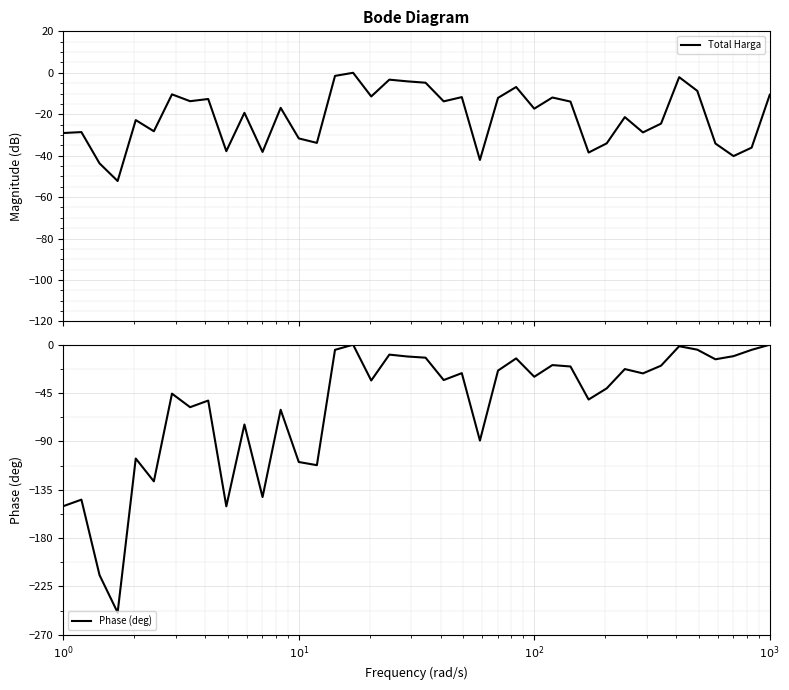

Reading right to left, list all the values displayed in this chart.

Total Harga: -10.6	-36.1	-40.2	-34.1	-8.7	-2.1	-24.5	-28.8	-21.4	-34.0	-38.5	-13.9	-11.9	-17.3	-6.9	-12.1	-42.1	-11.7	-13.8	-4.8	-4.1	-3.3	-11.4	0.0	-1.5	-33.8	-31.7	-16.9	-38.2	-19.3	-37.8	-12.6	-13.7	-10.4	-28.2	-22.8	-52.2	-43.7	-28.6	-29.1
Phase (deg): -0.0	-4.8	-10.7	-13.6	-4.6	-1.4	-19.5	-26.7	-22.7	-40.6	-51.0	-20.3	-19.0	-29.8	-12.7	-24.1	-89.2	-26.5	-32.9	-12.1	-11.0	-9.2	-33.3	0.0	-4.8	-112.1	-109.2	-60.6	-141.8	-74.2	-150.4	-52.0	-58.1	-45.5	-127.2	-105.9	-249.2	-214.4	-144.2	-150.3